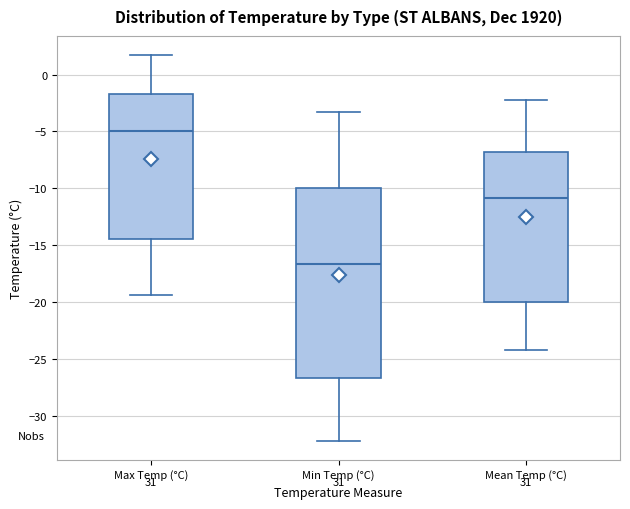

Reading left to right, read every box against the y-axis: the position of its median line, the range the box covers, and the ends of its whiskers. The values are not printed on the chart, so give them approximately, as read against the axis.

Max Temp (°C): median -5.0, box -14.5 to -1.5, whiskers -19.5 to 1.5
Min Temp (°C): median -16.5, box -26.5 to -10.0, whiskers -32.0 to -3.5
Mean Temp (°C): median -11.0, box -20.0 to -7.0, whiskers -24.0 to -2.0